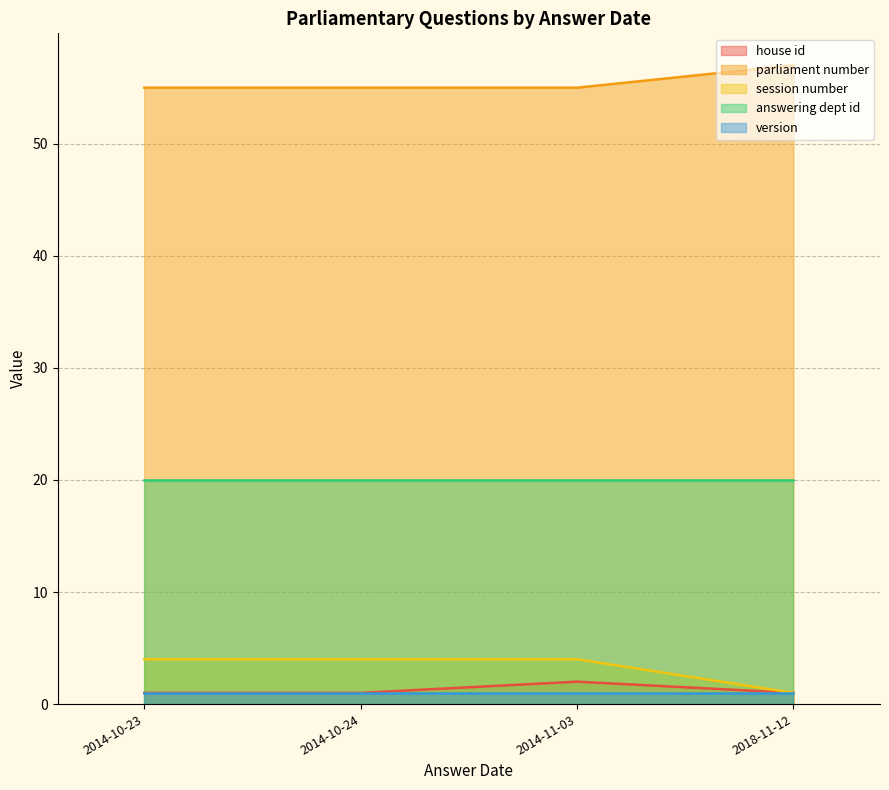

Between 2014-10-24 and 2018-11-12, which is larger?

2014-10-24